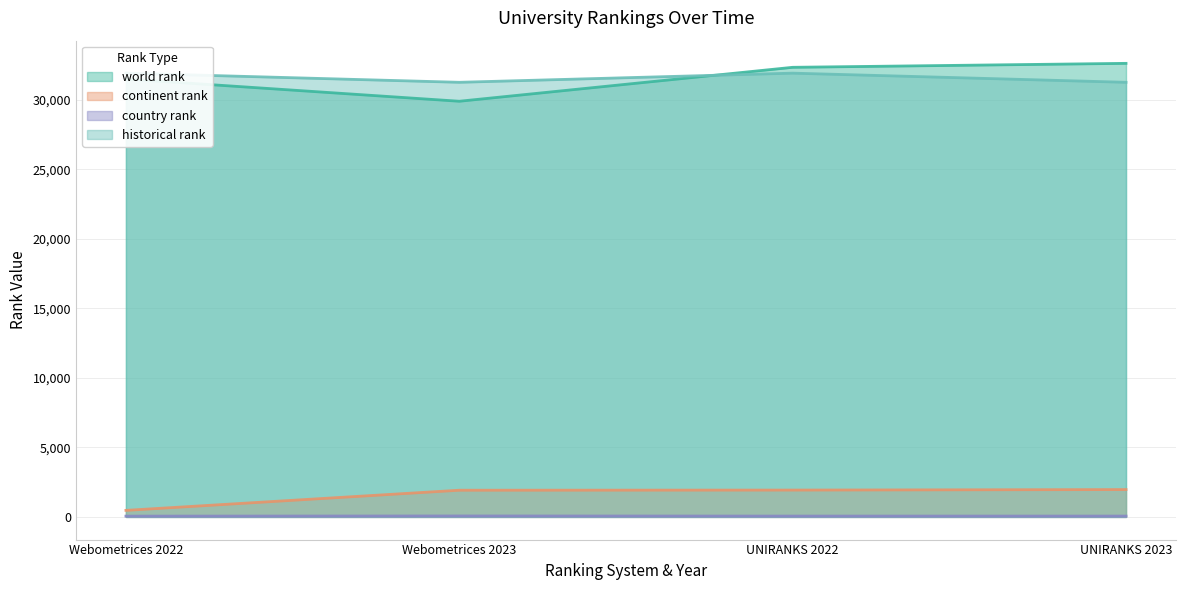

What is the spread (max minus min) of values at UNIRANKS 2022?

32279